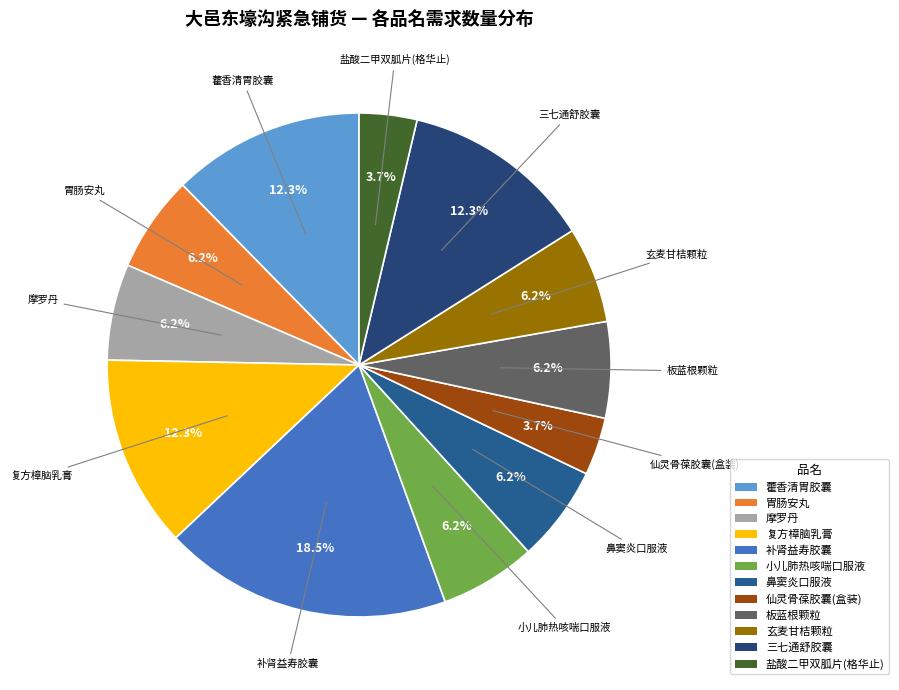

Is the sum of 摩罗丹 and 三七通舒胶囊 greater than half?

No